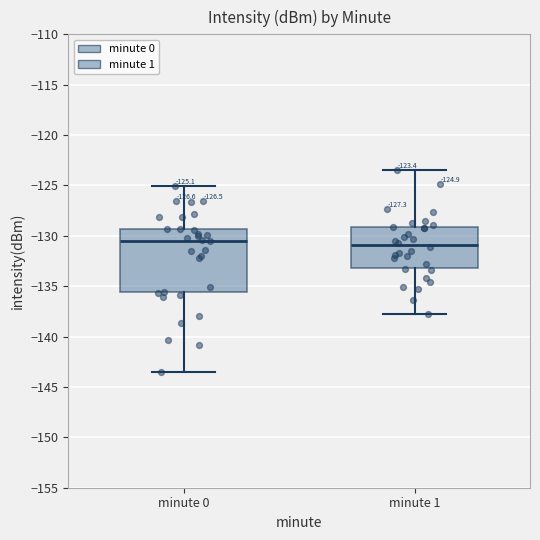

Comparing the boxes themselves (not the whiskers), which one is the tallest?

minute 0